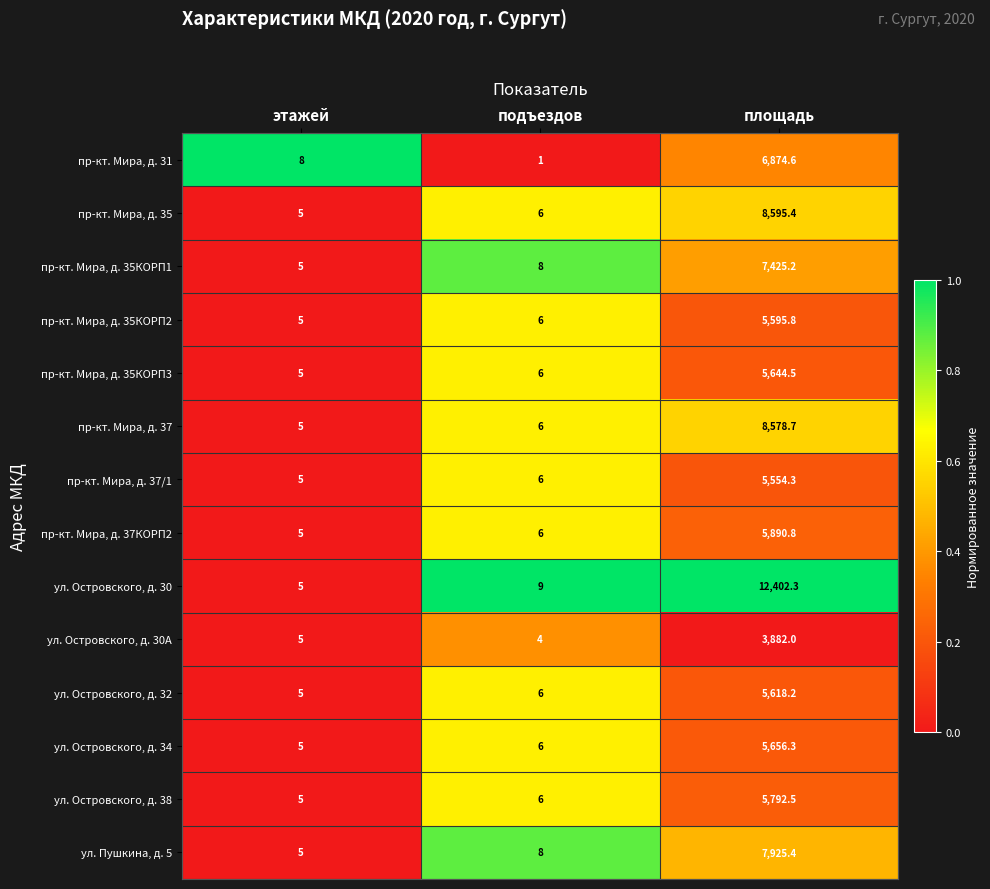

Which series has the widest spread of values?

ул. Островского, д. 30